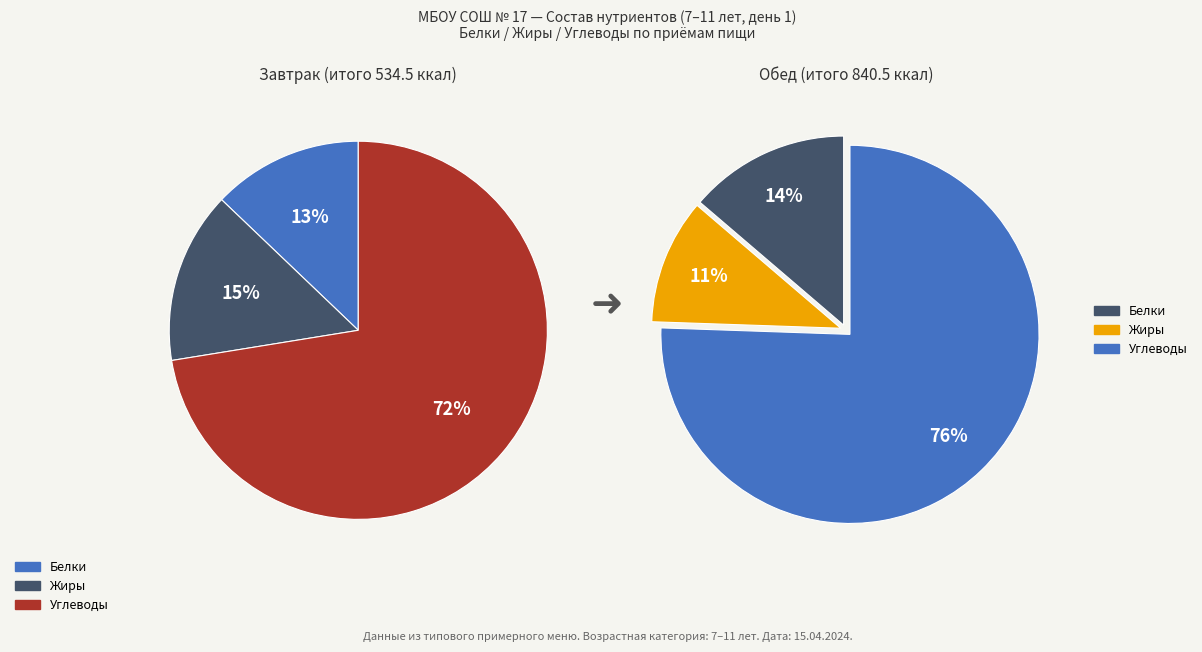

Which slice represents more than half of the pie?

Углеводы